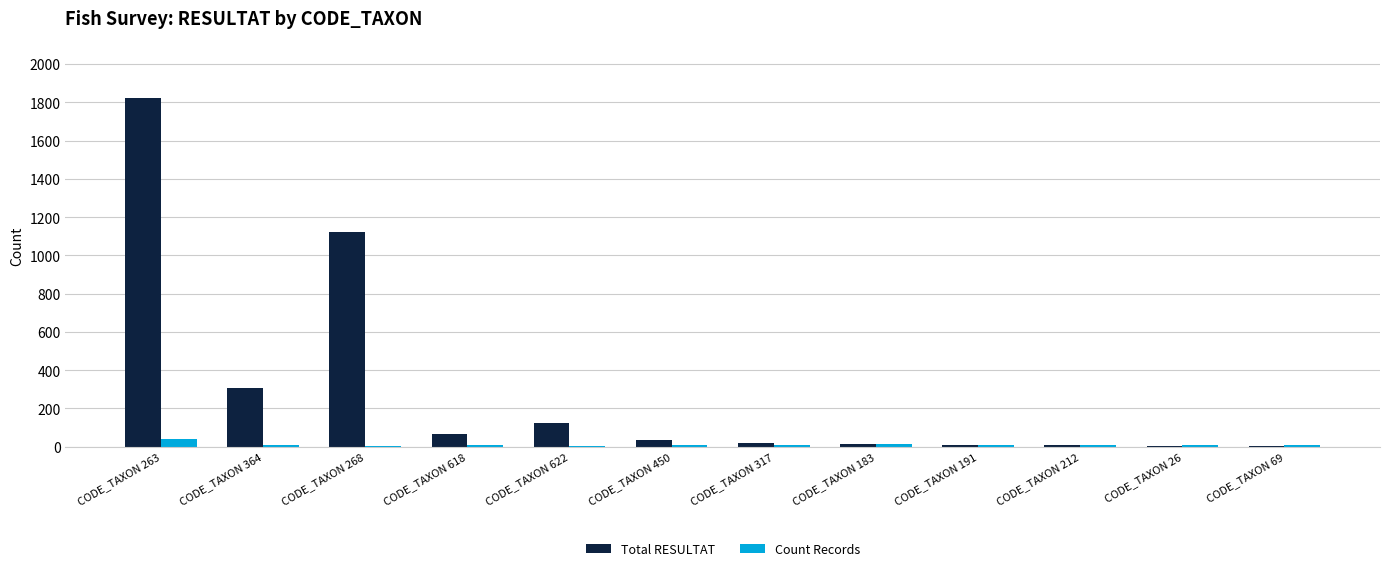

What is the spread (max minus min) of values at CODE_TAXON 263?

1780